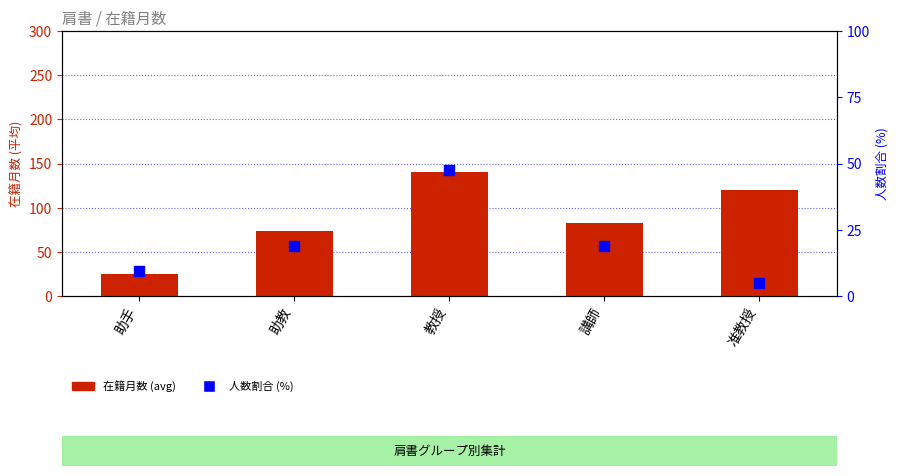

Is the value of 在籍月数 (avg) at 教授 greater than the value of 人数割合 (%) at 助教?

Yes